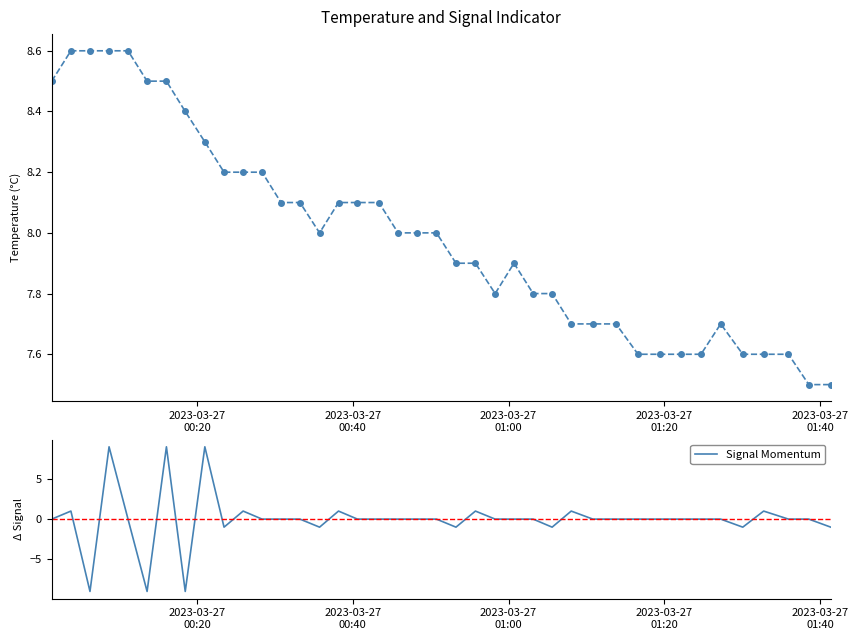

What is the maximum value for Signal Momentum?

9